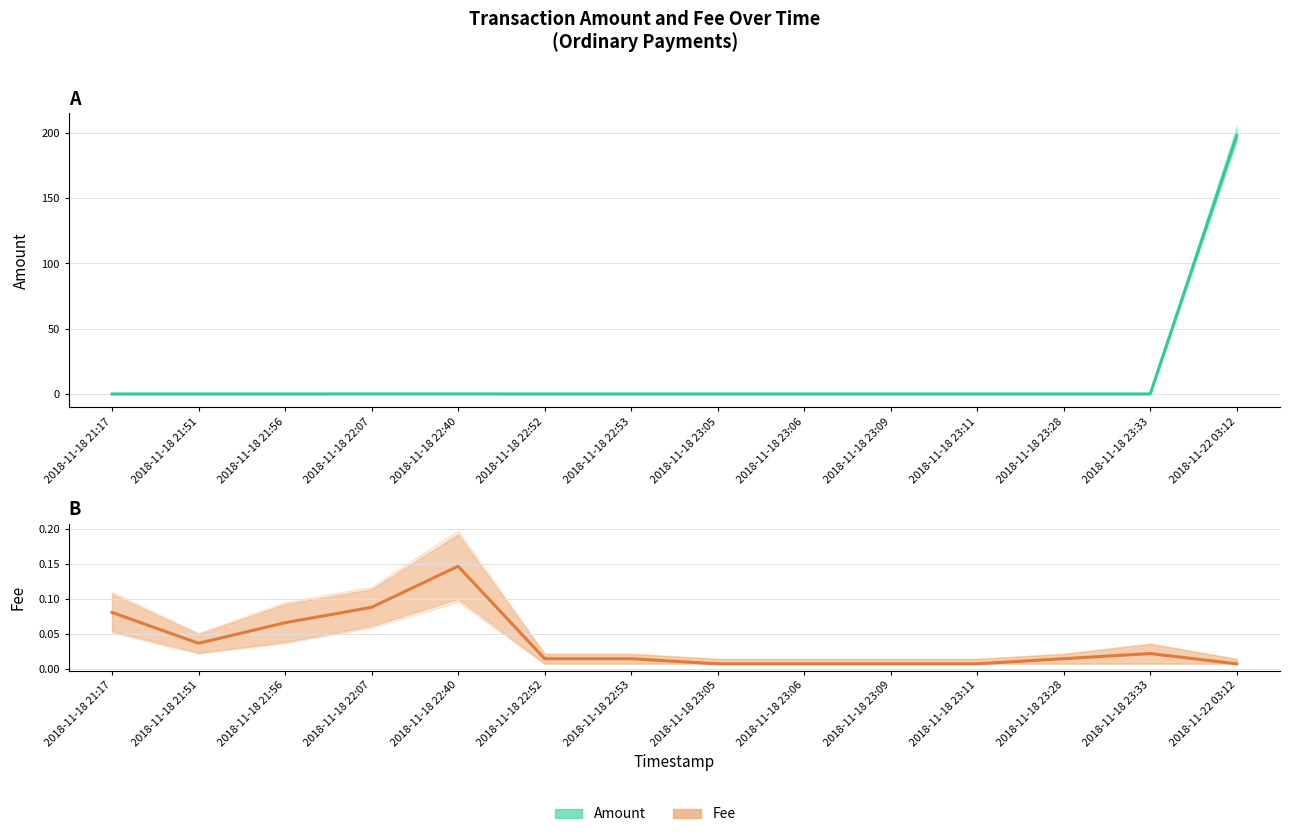

List the series in order of their overall mean, lowest first.

Fee, Amount